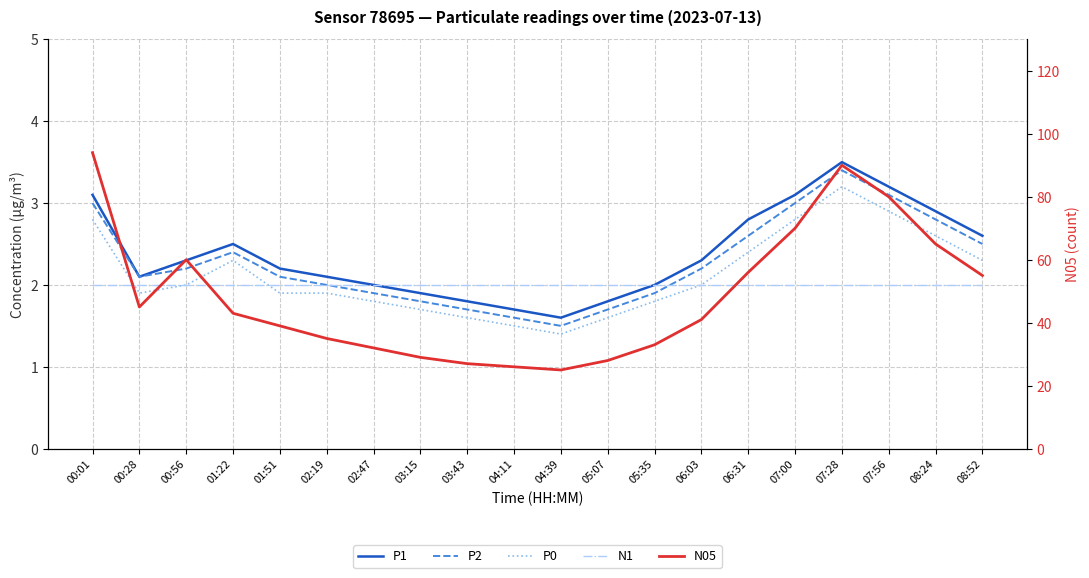

What is the minimum value shown in the chart?

1.4